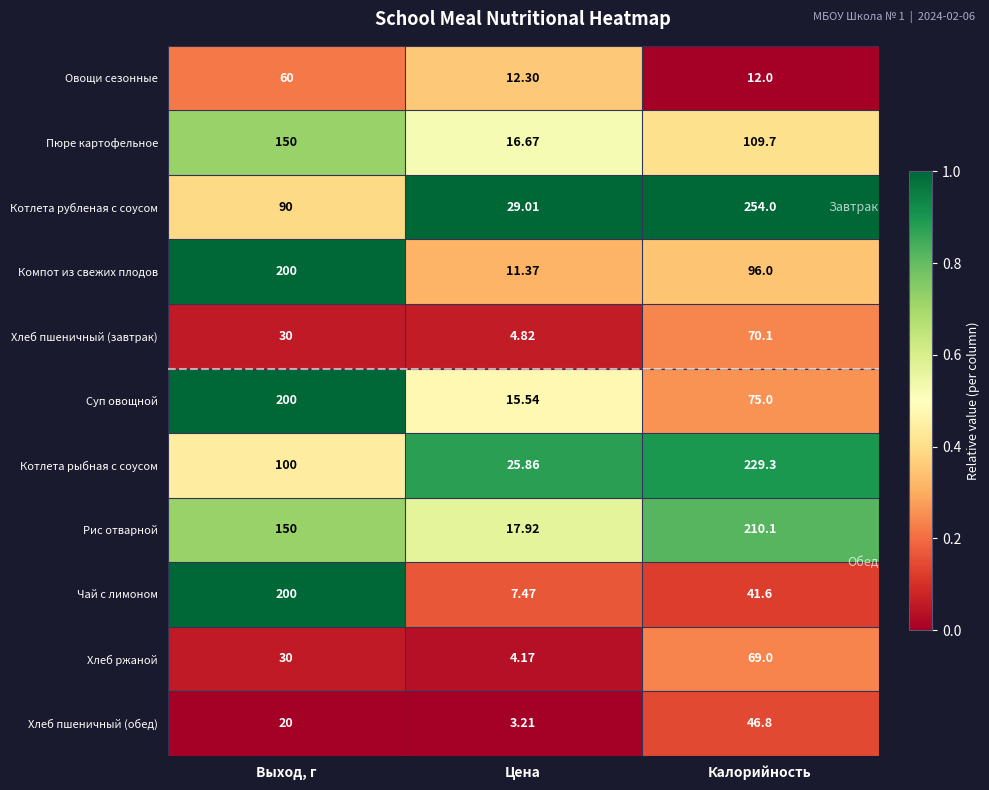

Which label corresponds to the smallest value in the chart?

Цена